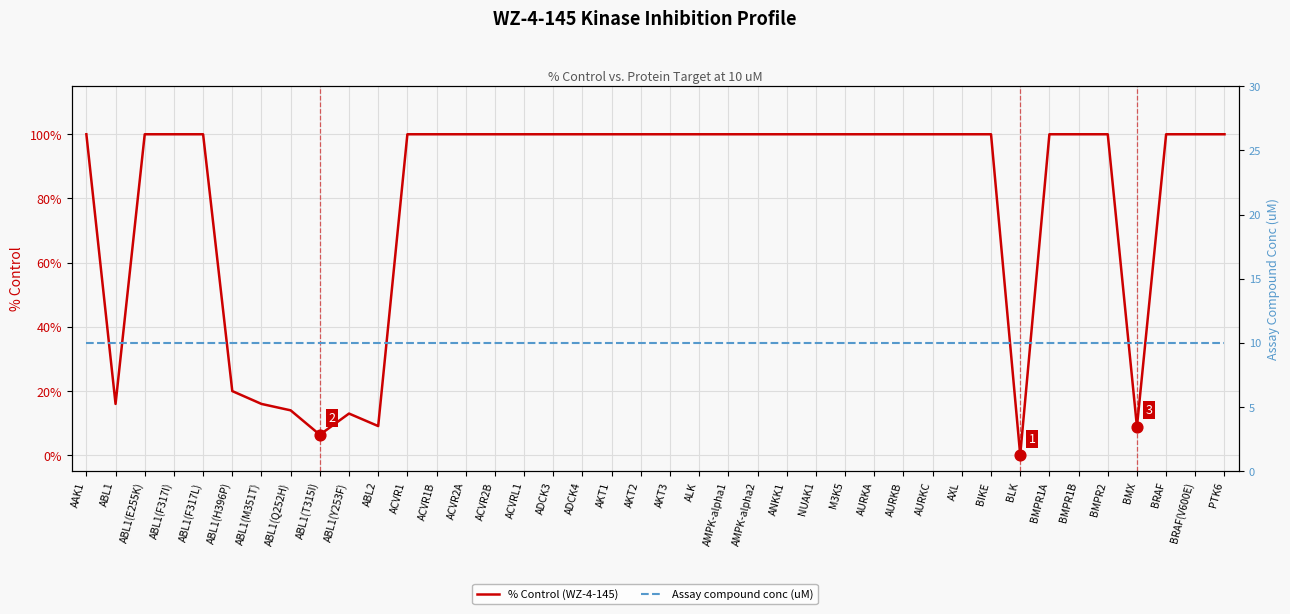

What is the total value across all series at ABL1(Y253F)?

23.0